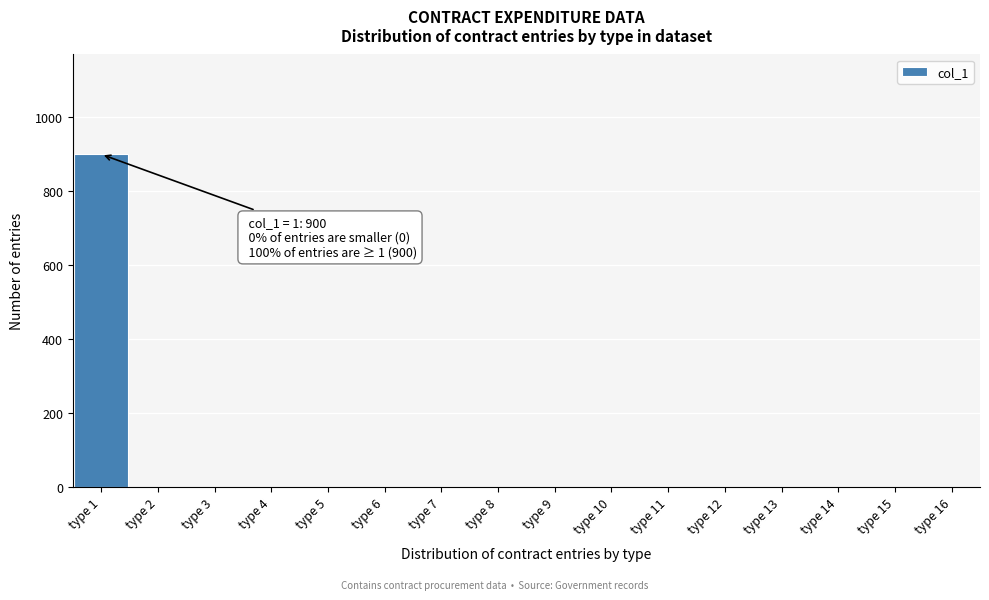

Which range on the x-axis has the tallest bar?

0.5 to 1.5